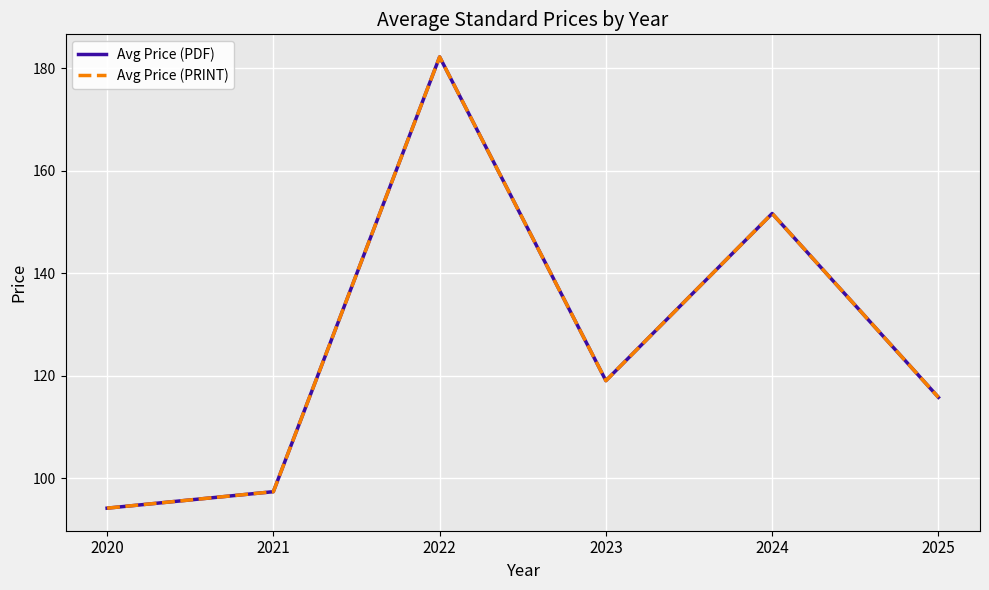

At which label is Avg Price (PRINT) closest to 138?

2024